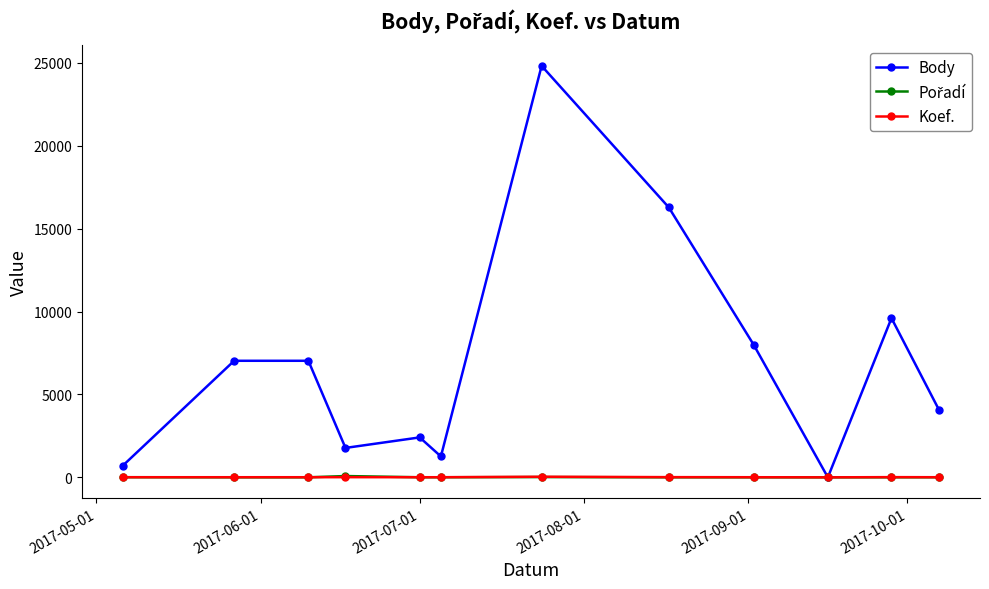

Which series has the widest spread of values?

Body